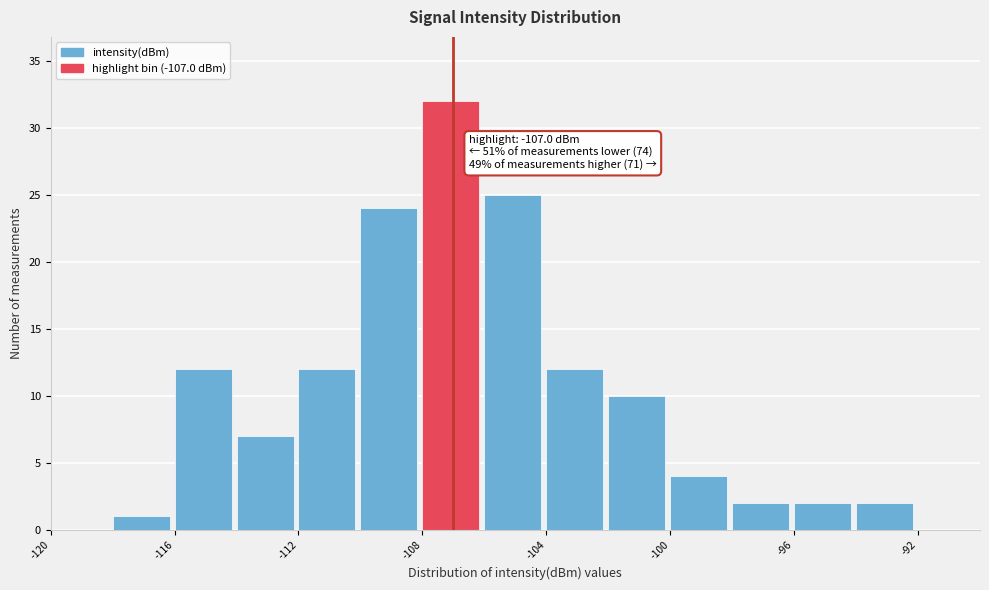

Over which range of the x-axis is the bar tallest?

-108 to -106